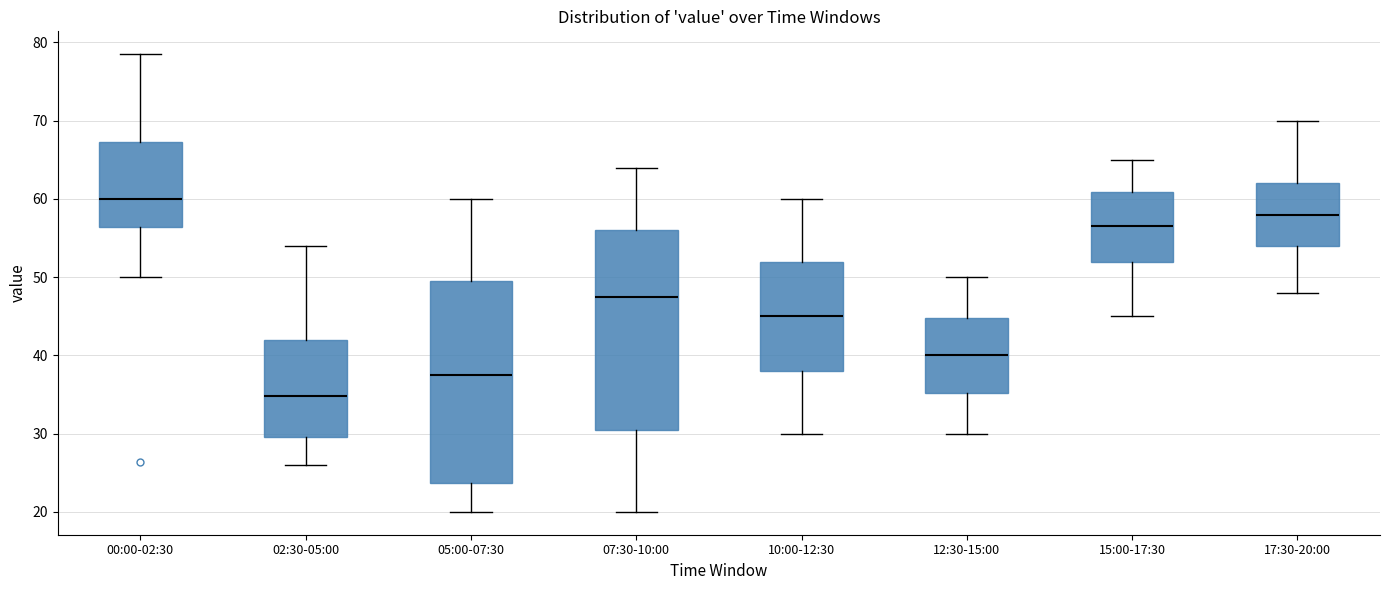

Which box's median line is the highest?

00:00-02:30